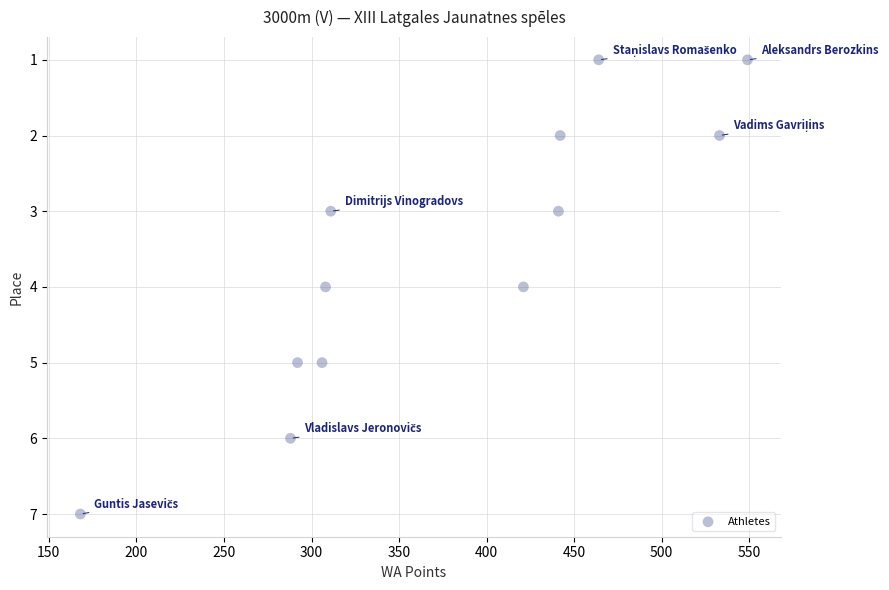

What is the average Y value?

4